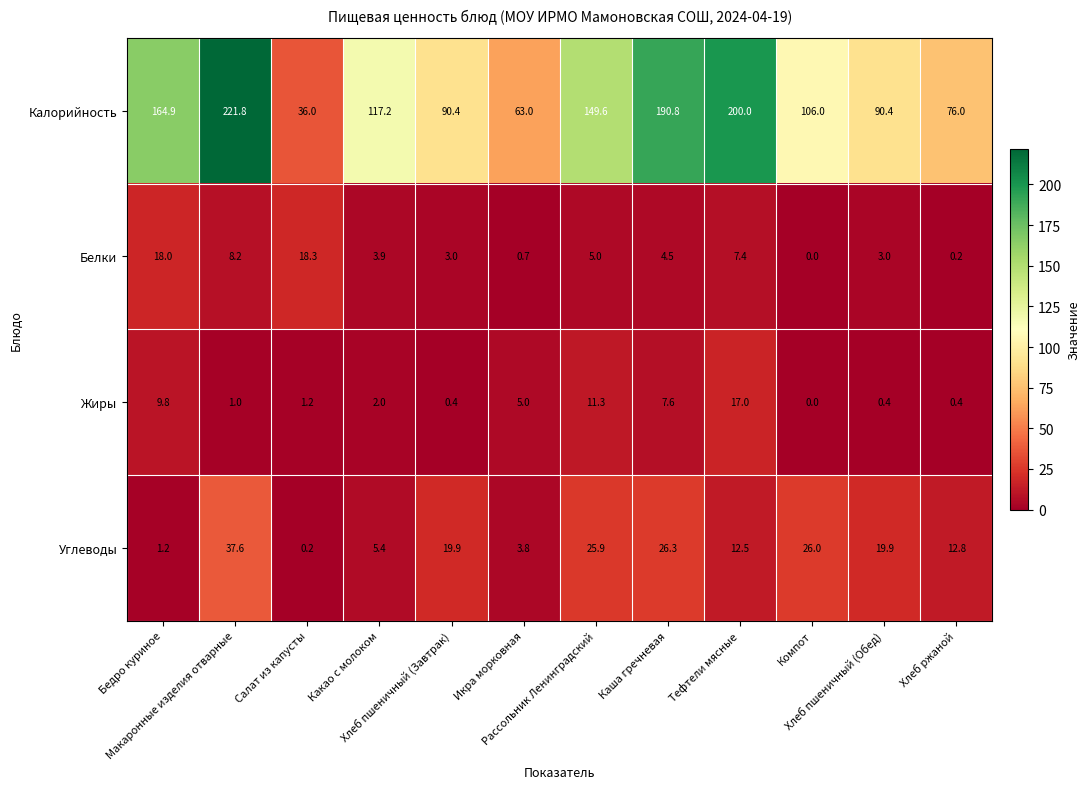

What is the greatest value displayed?

221.8